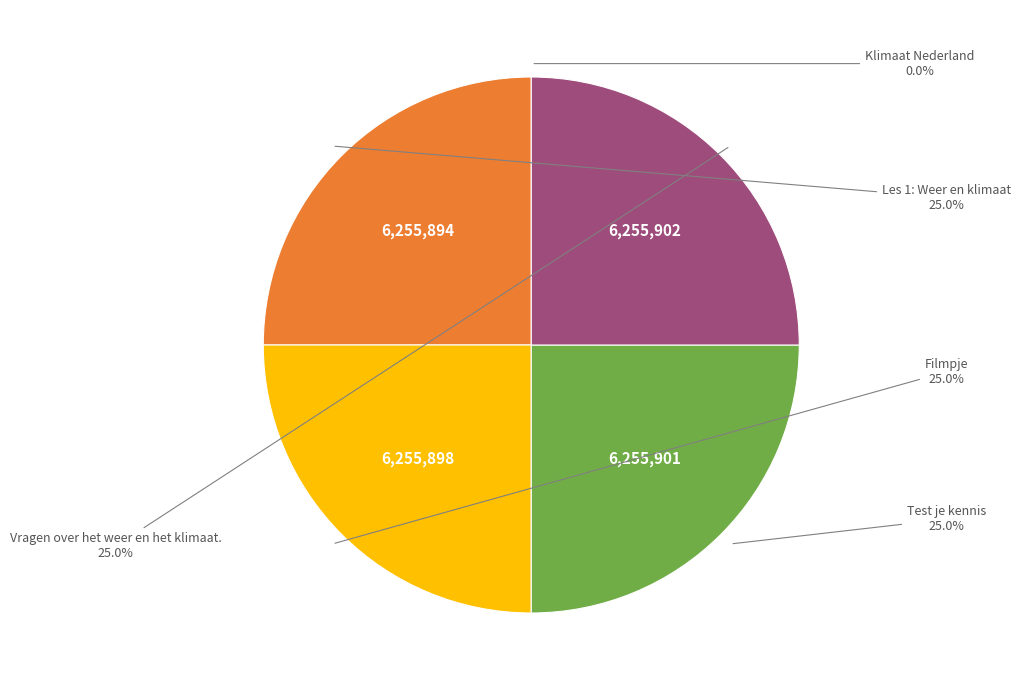

Does any single category account for the majority?

No